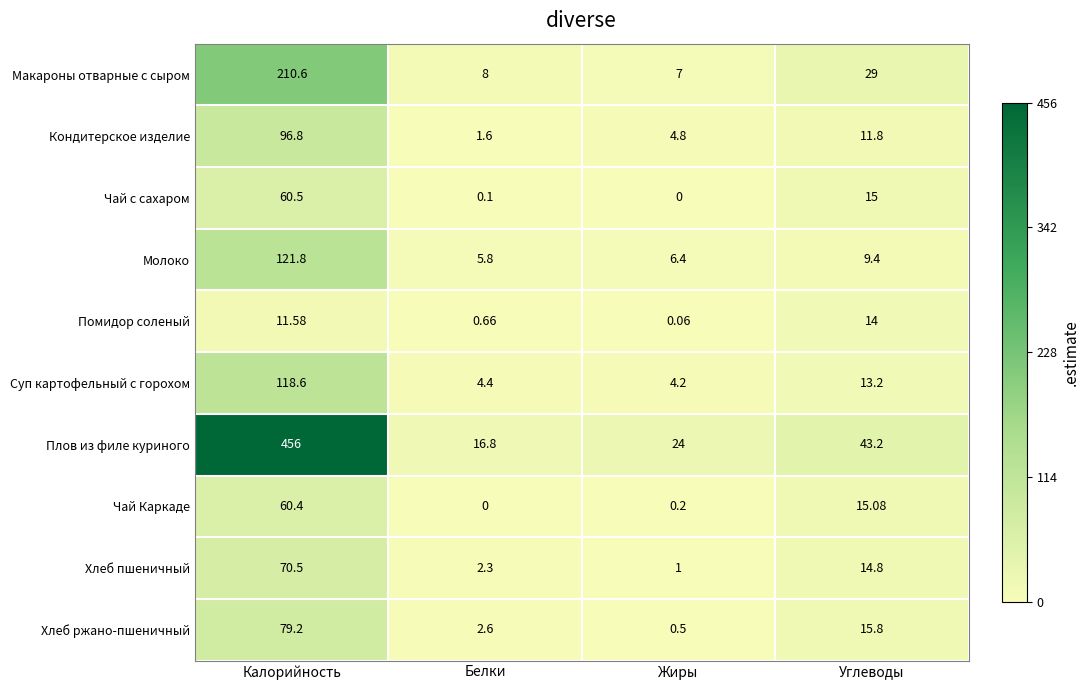

List the series in order of their peak value, lowest first.

Помидор соленый, Чай Каркаде, Чай с сахаром, Хлеб пшеничный, Хлеб ржано-пшеничный, Кондитерское изделие, Суп картофельный с горохом, Молоко, Макароны отварные с сыром, Плов из филе куриного